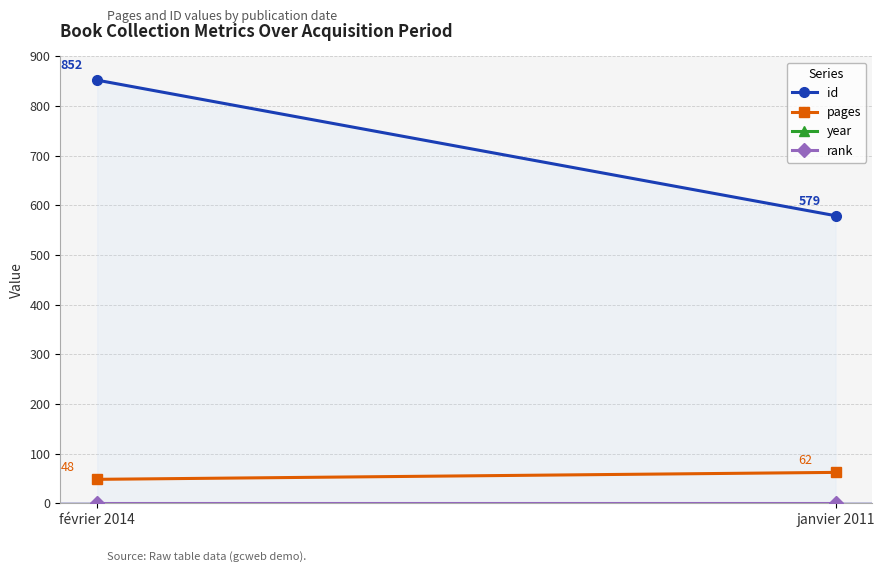

List the labels in order of id value, smallest first.

janvier 2011, février 2014